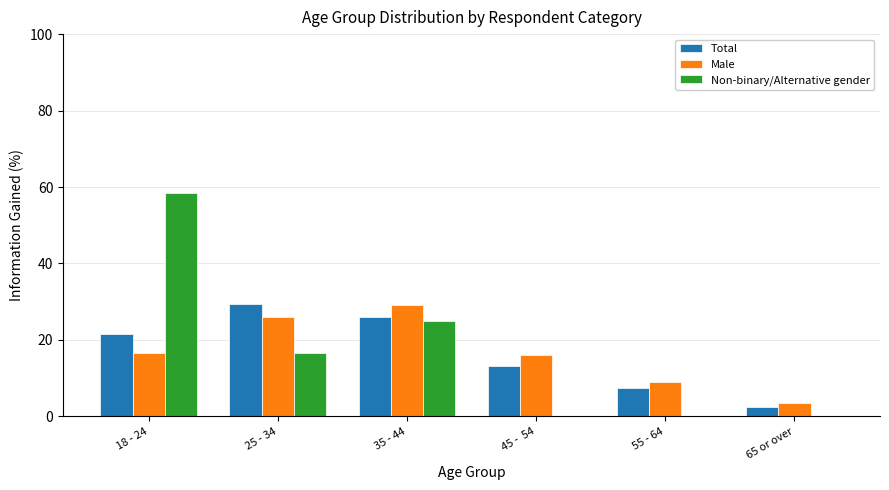

The value of Male at 55 - 64 is 8.9. True or false?

True